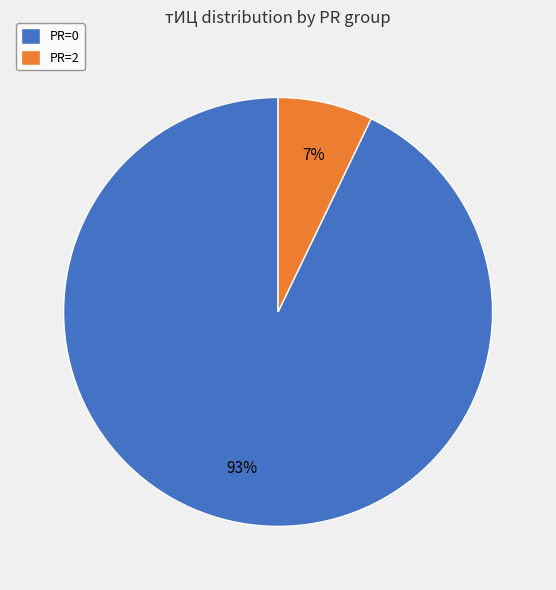

Which category has the smallest portion of the pie?

PR=2